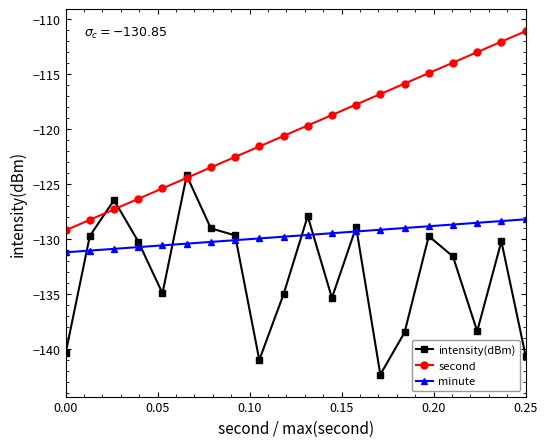

Count the number of categories in the chart.

20